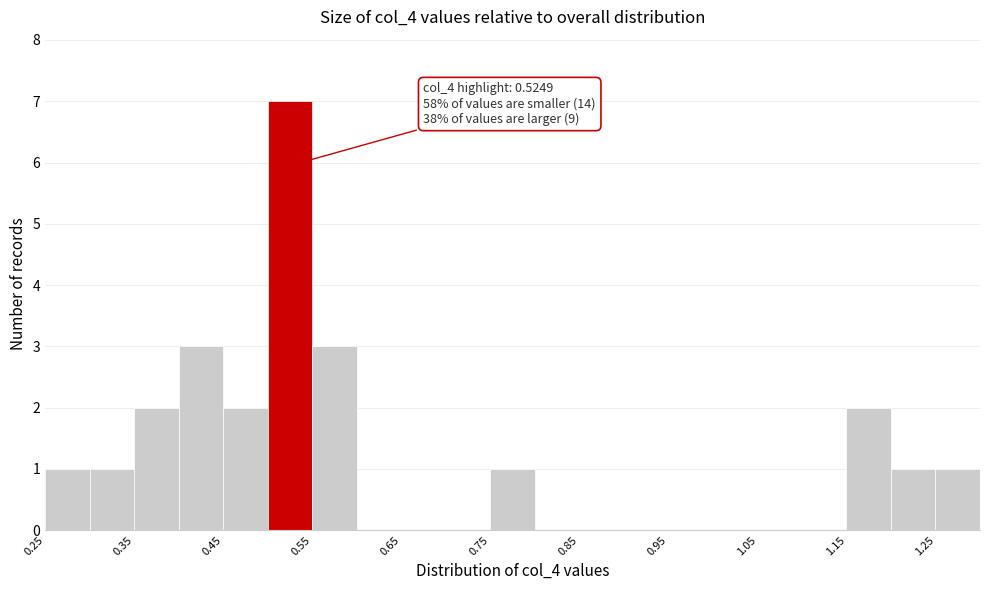

Over which range of the x-axis is the bar tallest?

0.50 to 0.55